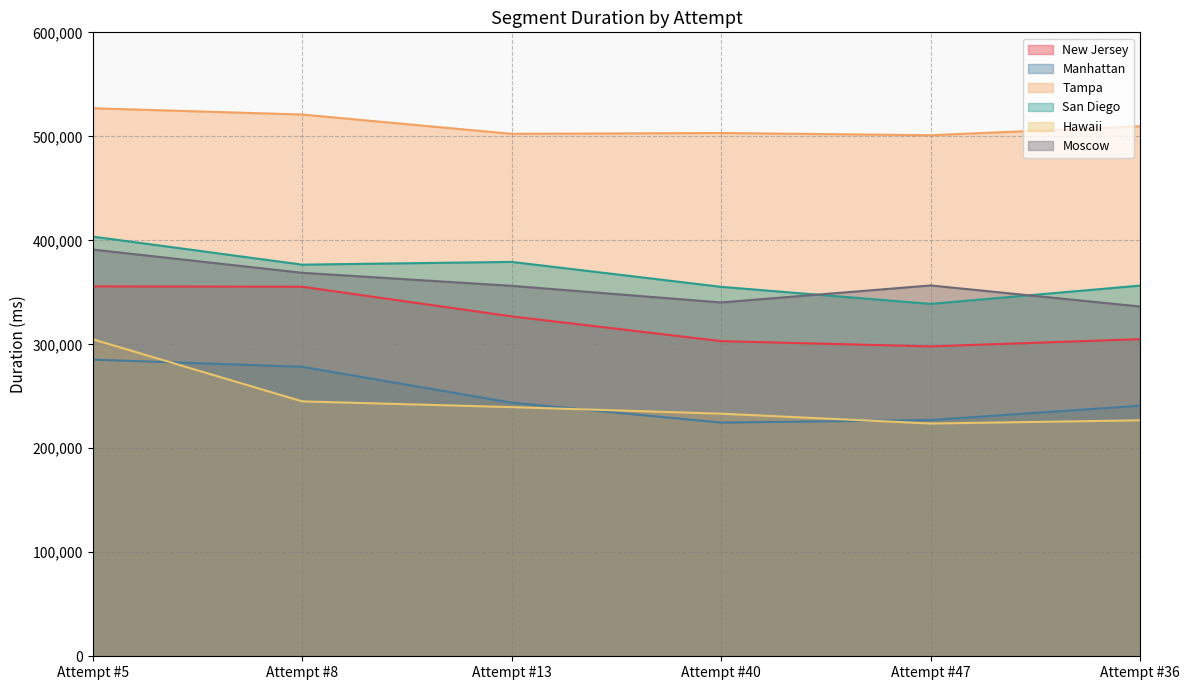

How many lines are shown in the chart?

6